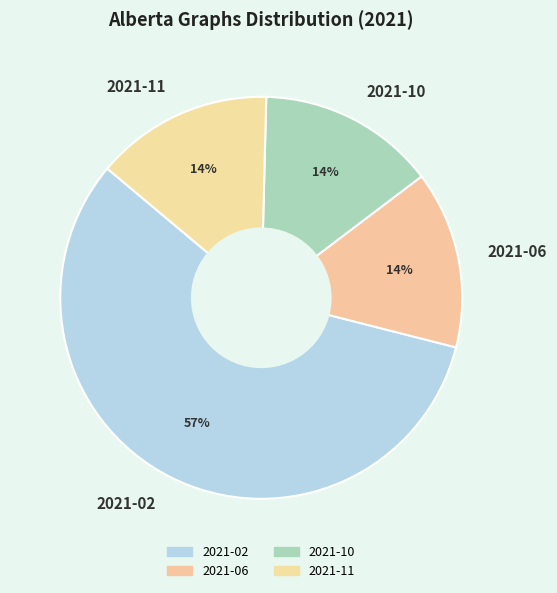

To the nearest percent, what is the difference between the largest and smallest slice percentages?

43%